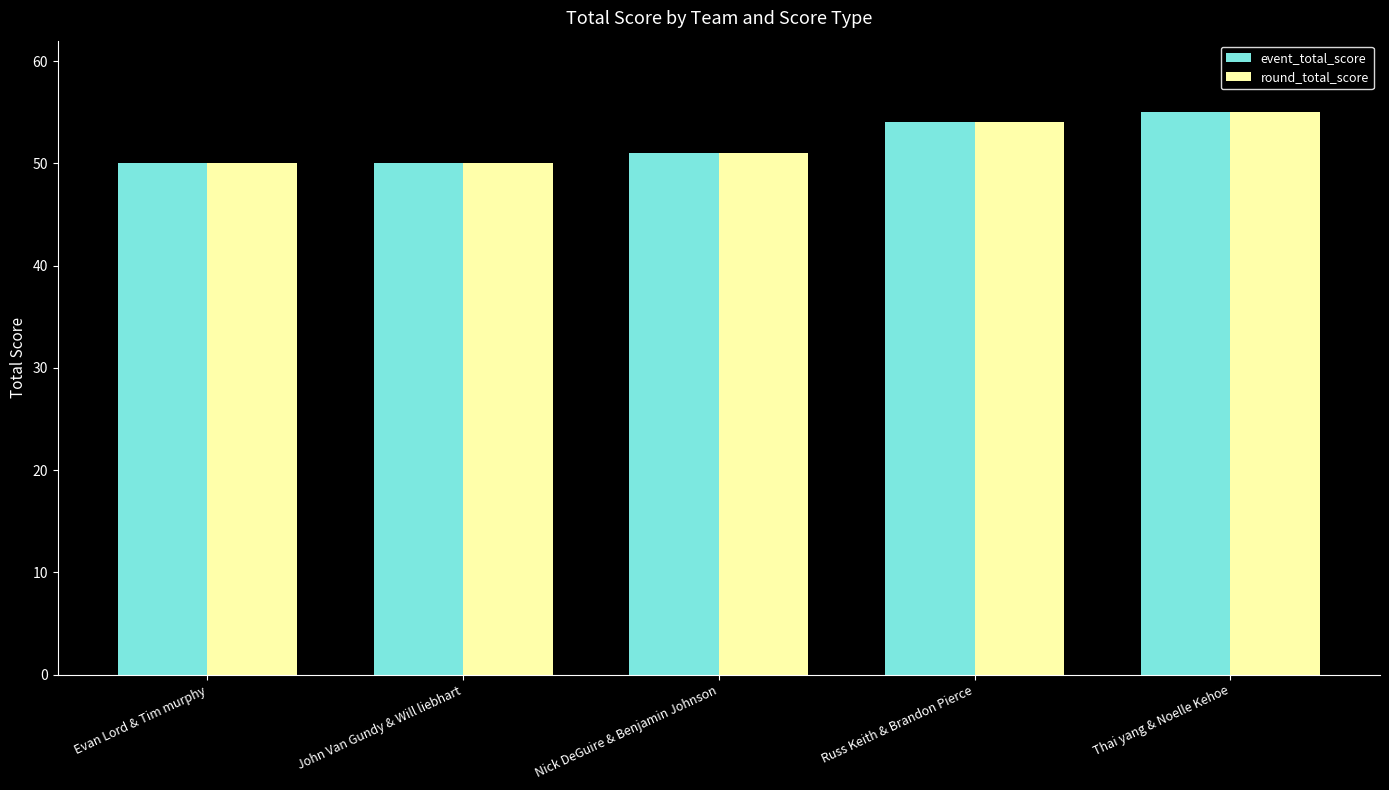

How many series are shown in this chart?

2